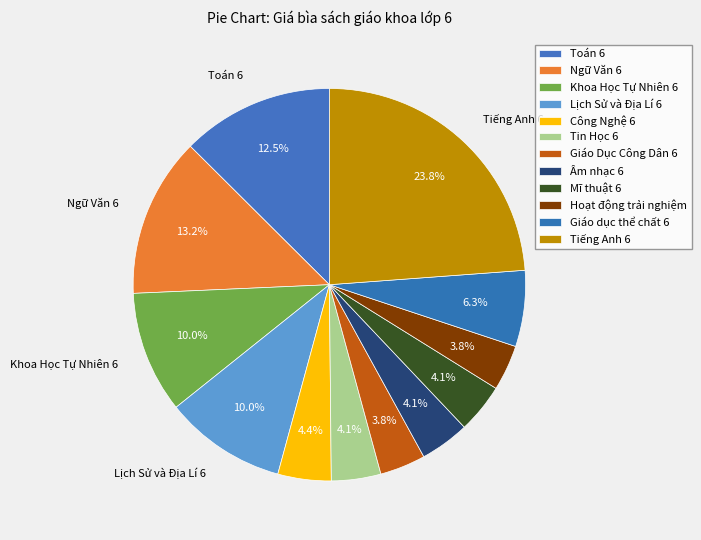

How much of the chart is everything except Âm nhạc 6?

95.9%